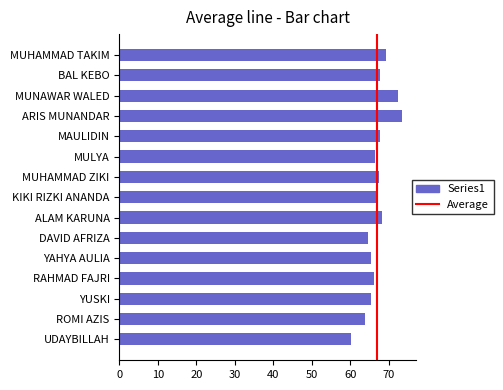

What is the change in value from MAULIDIN to ARIS MUNANDAR?

+5.8